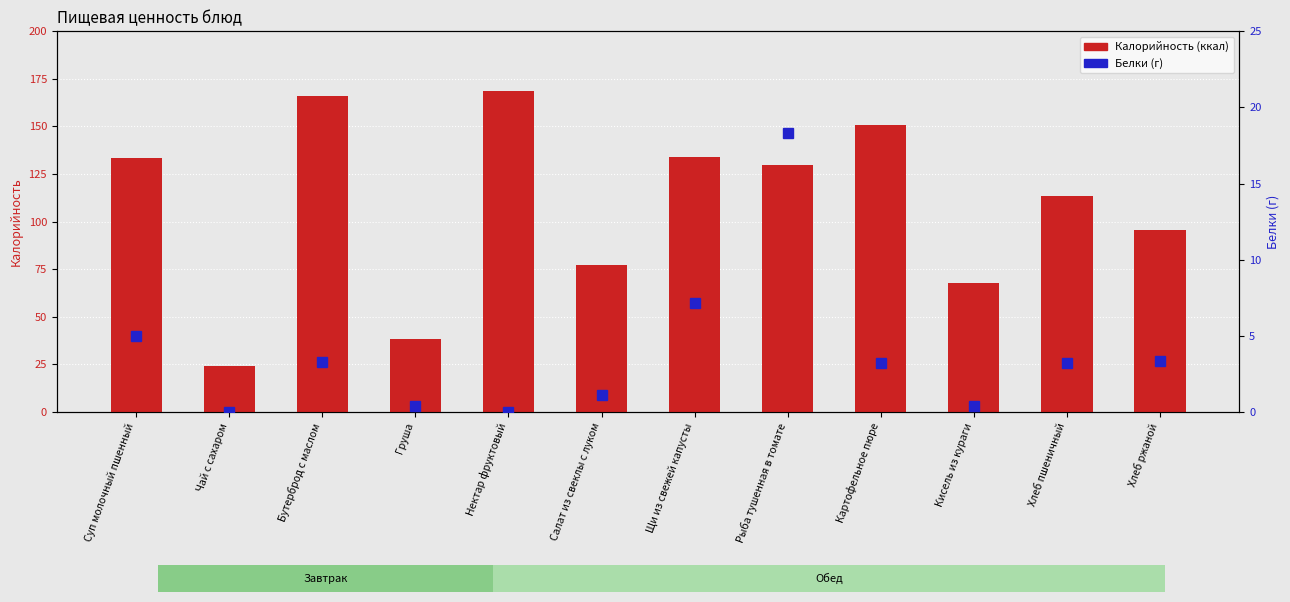

List the series in order of their peak value, lowest first.

Белки (г), Калорийность (ккал)